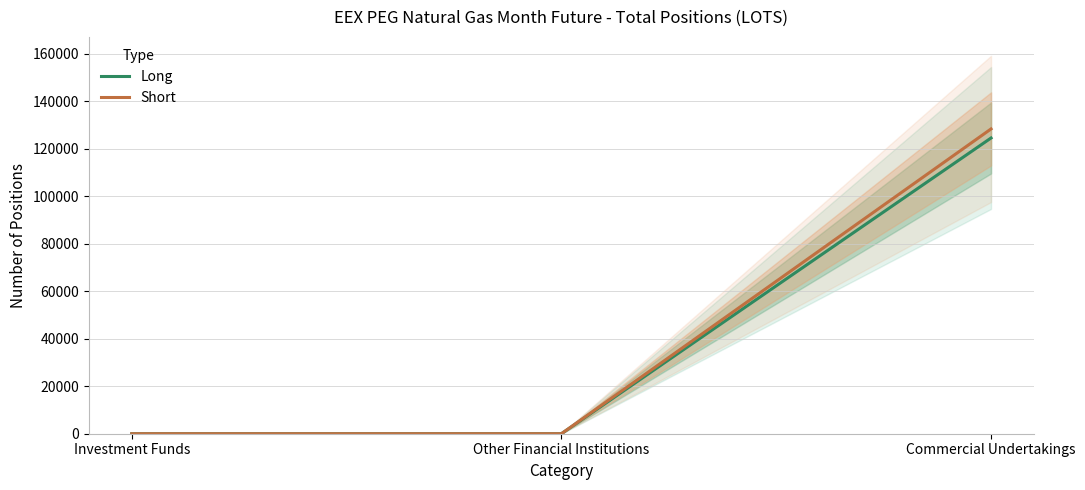

Reading left to right, transcribe all the data shown in this chart.

Long: 0	0	124544
Short: 0	0	128361